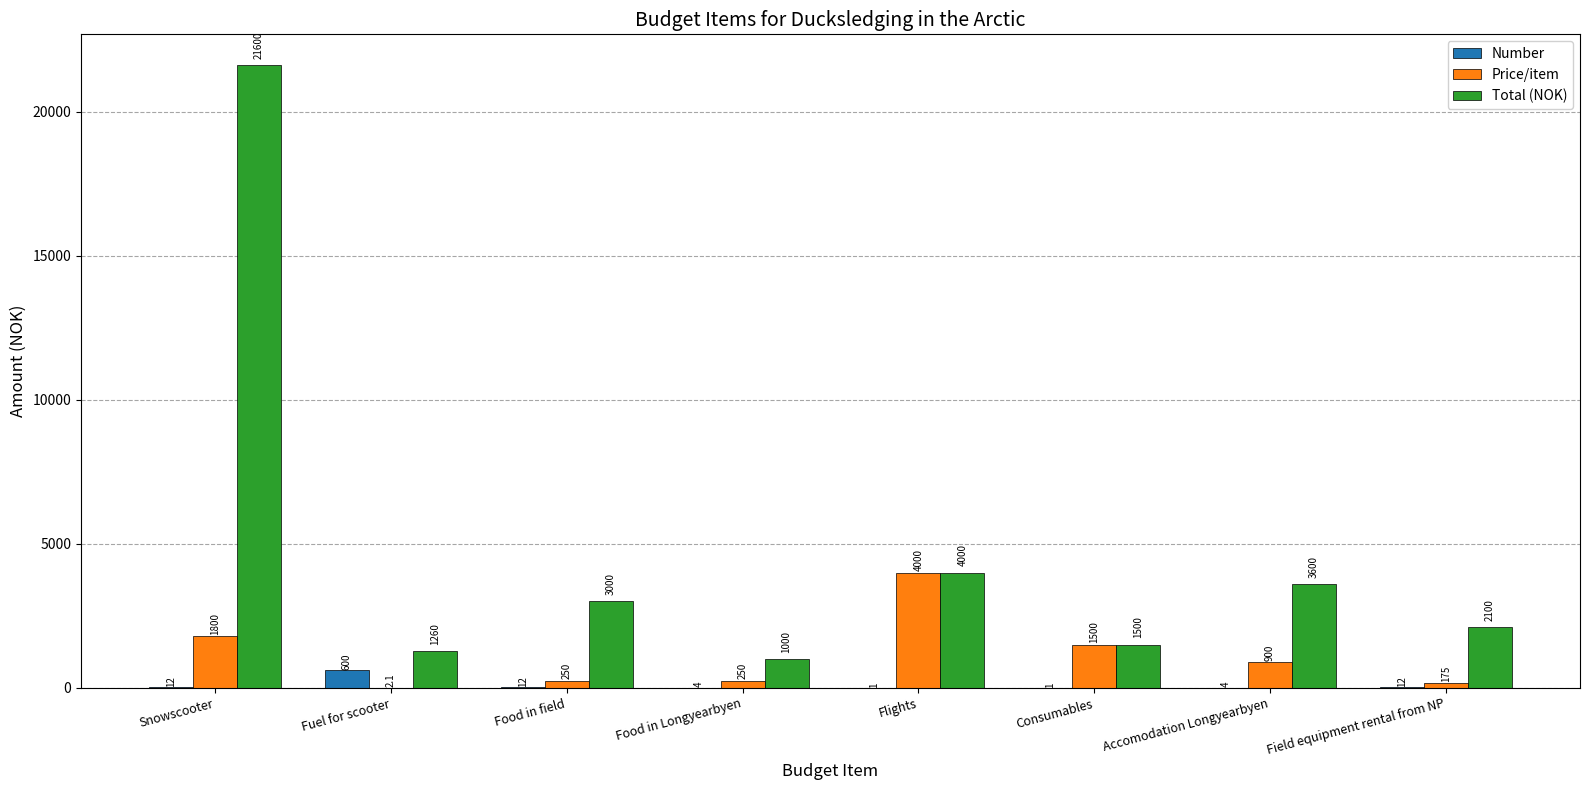

Which series has the largest total across all categories?

Total (NOK)